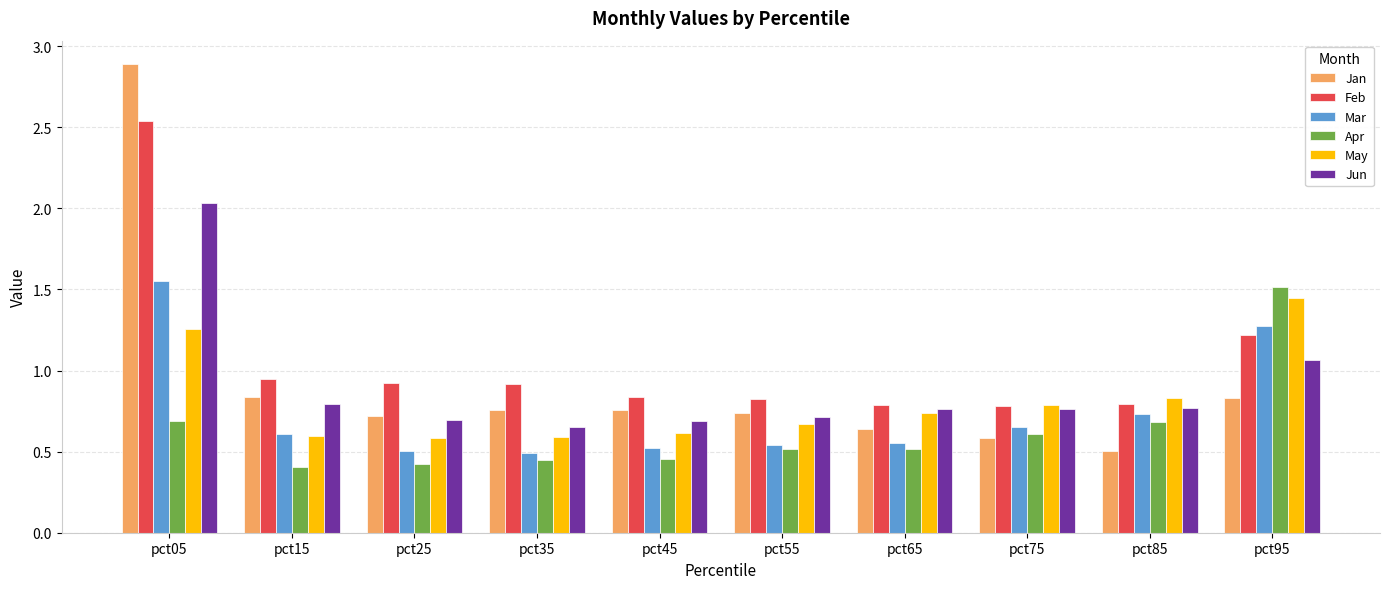

What is the difference between the highest and lowest values at pct05?

2.2